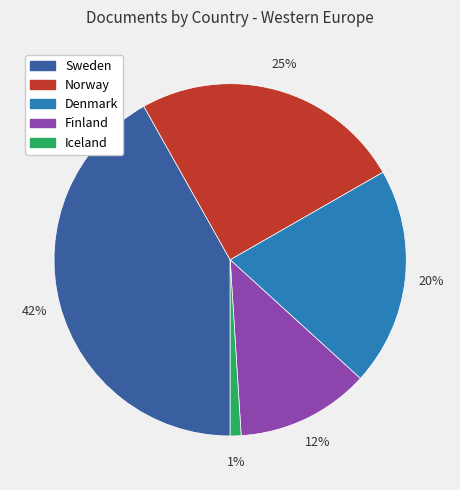

Rank the categories by value from lowest to highest.

Iceland, Finland, Denmark, Norway, Sweden